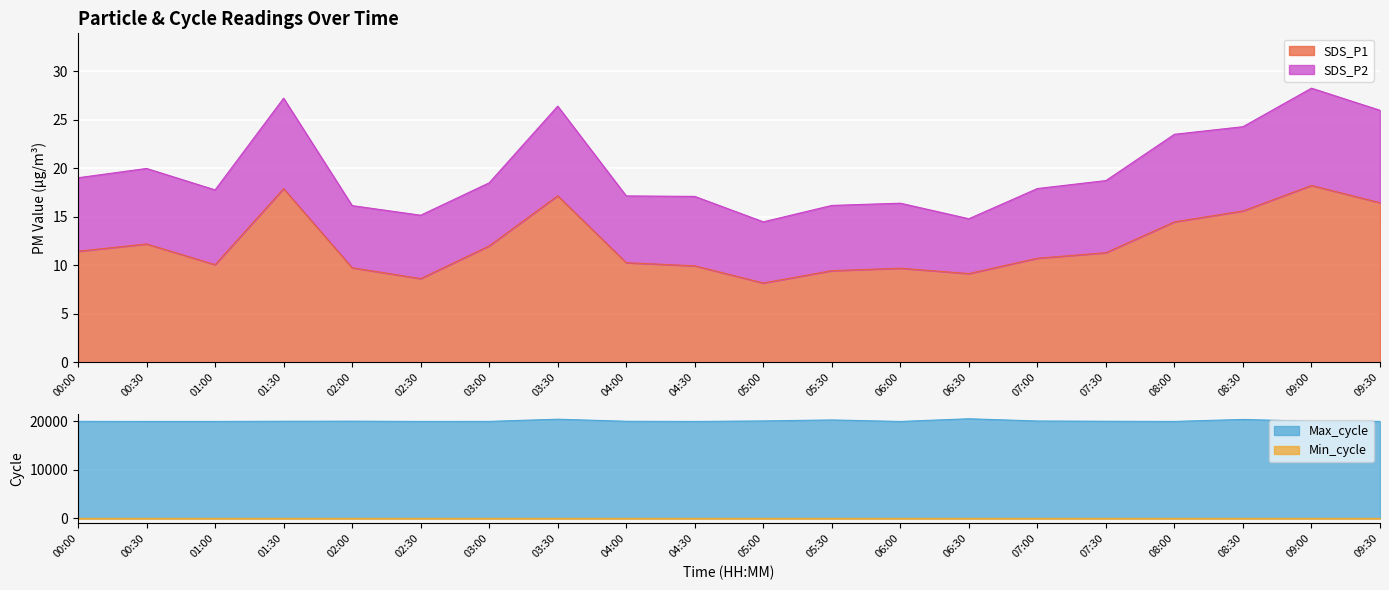

What position from the right is 04:00?

12